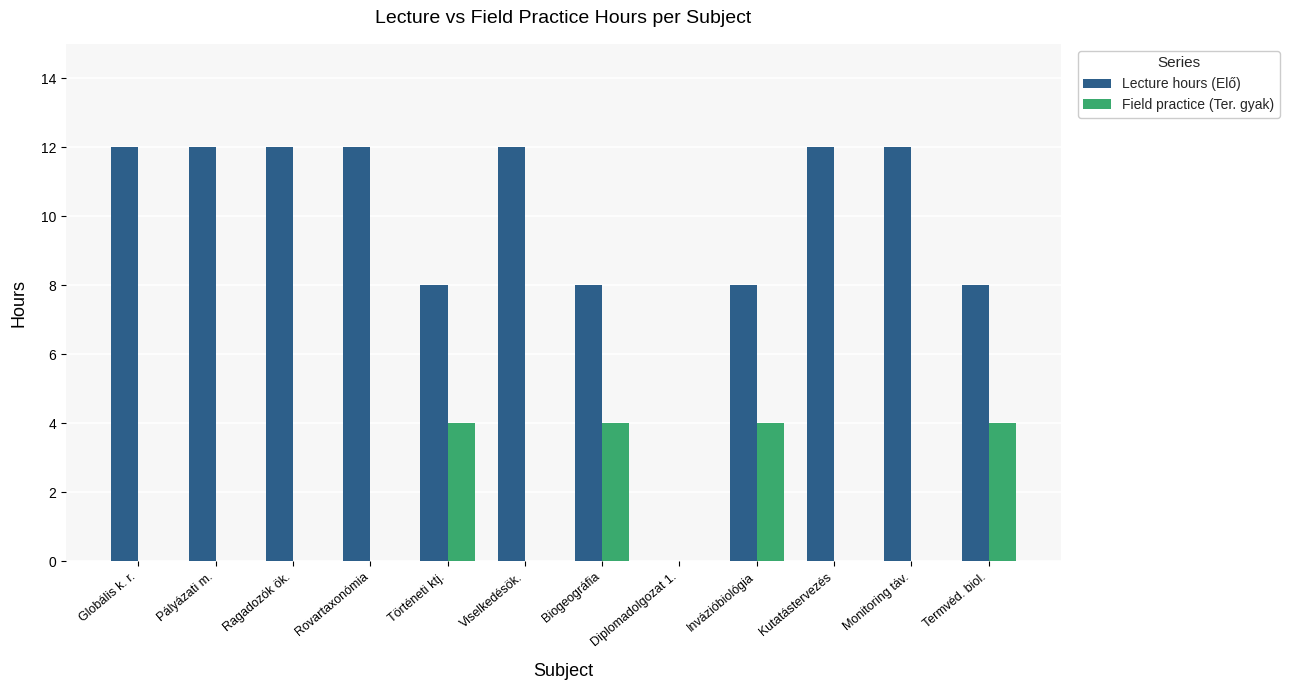

What is the sum of all Field practice (Ter. gyak) values?

16